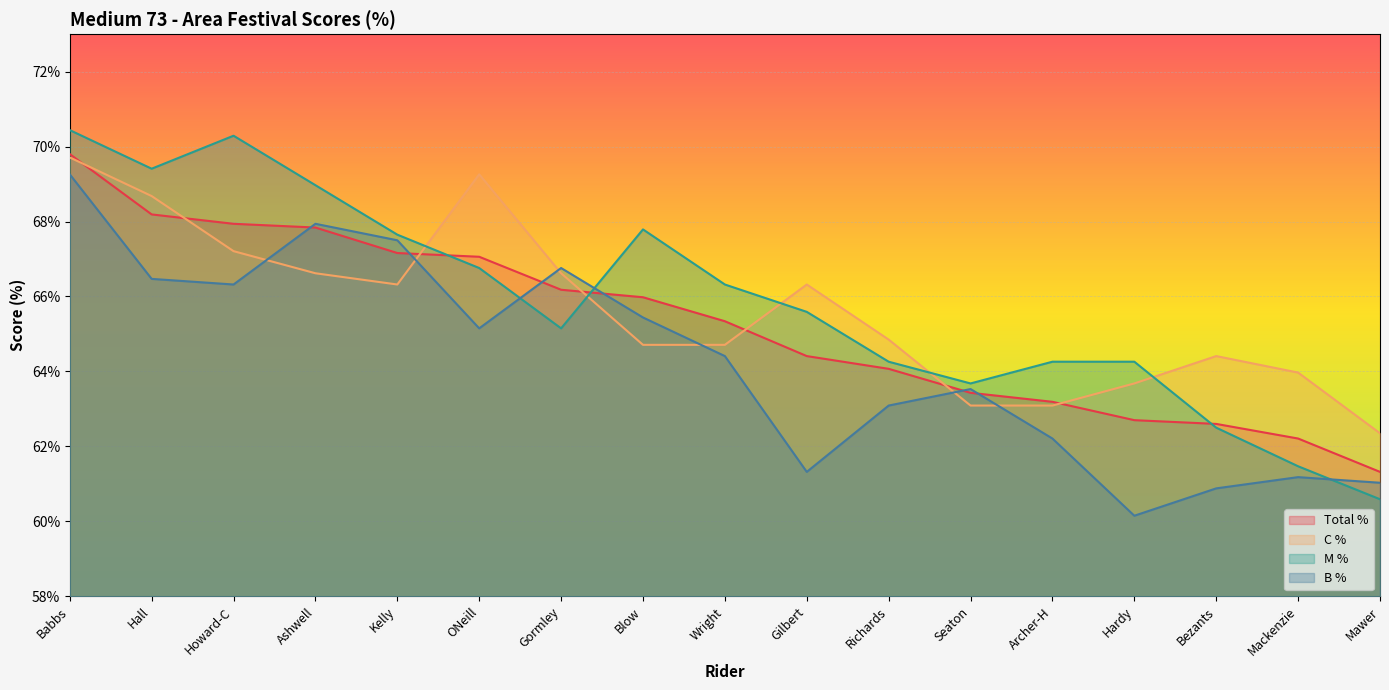

At which category does the chart reach its minimum across all series?

Hardy